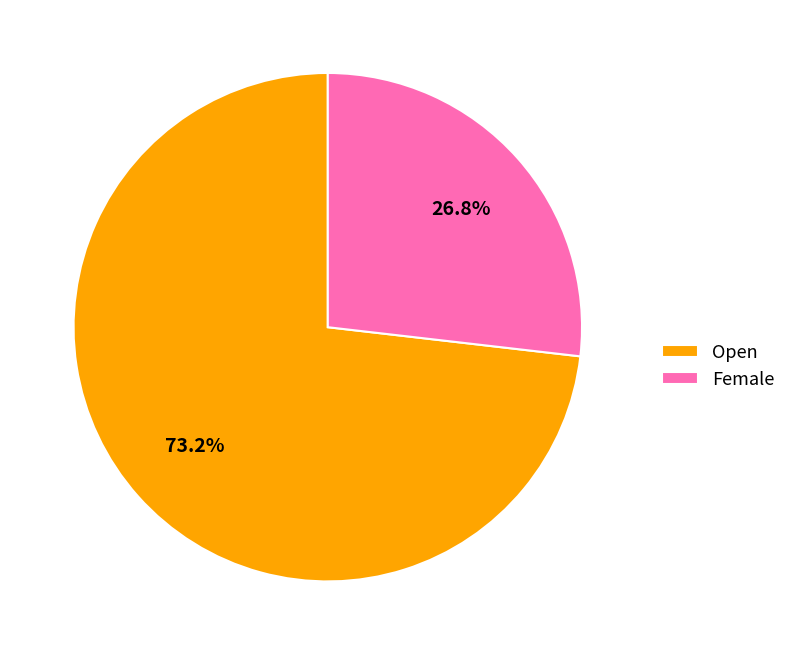

What is the total percentage of Female and Open?

100.0%